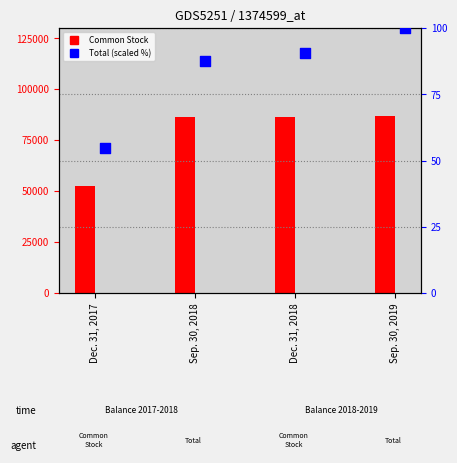

At which category is the sum across all series the highest?

Sep. 30, 2019